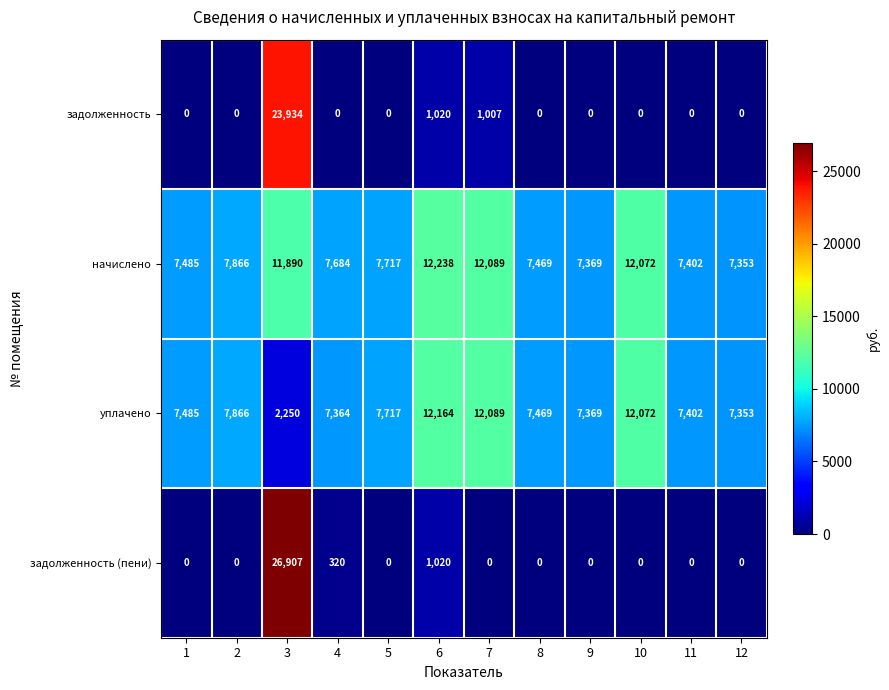

At which category does the chart reach its peak across all series?

3